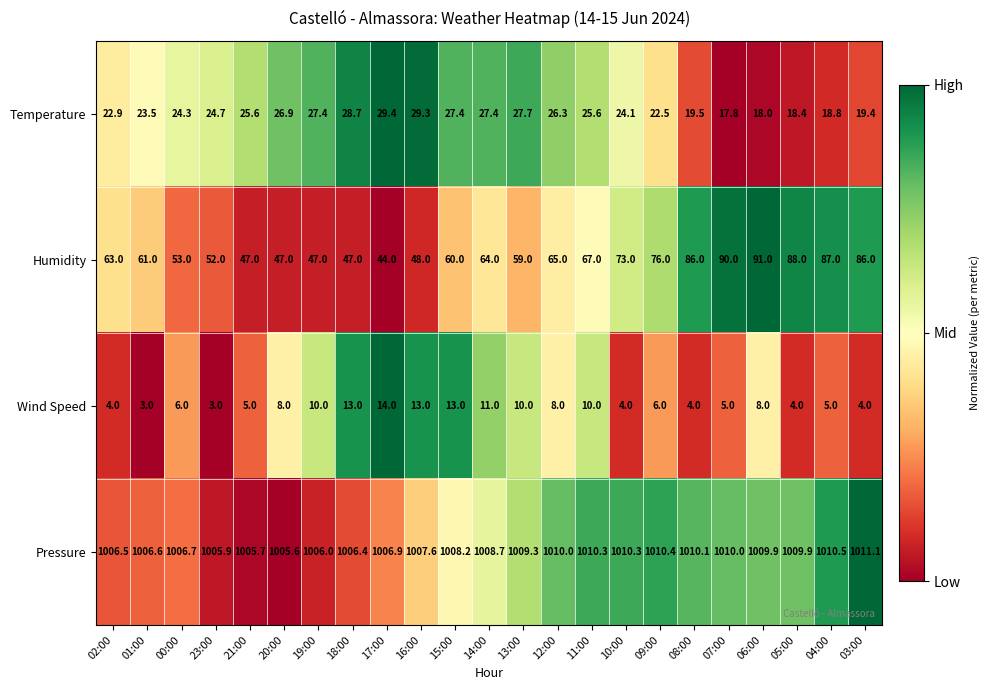

Count the number of data series in this chart.

4